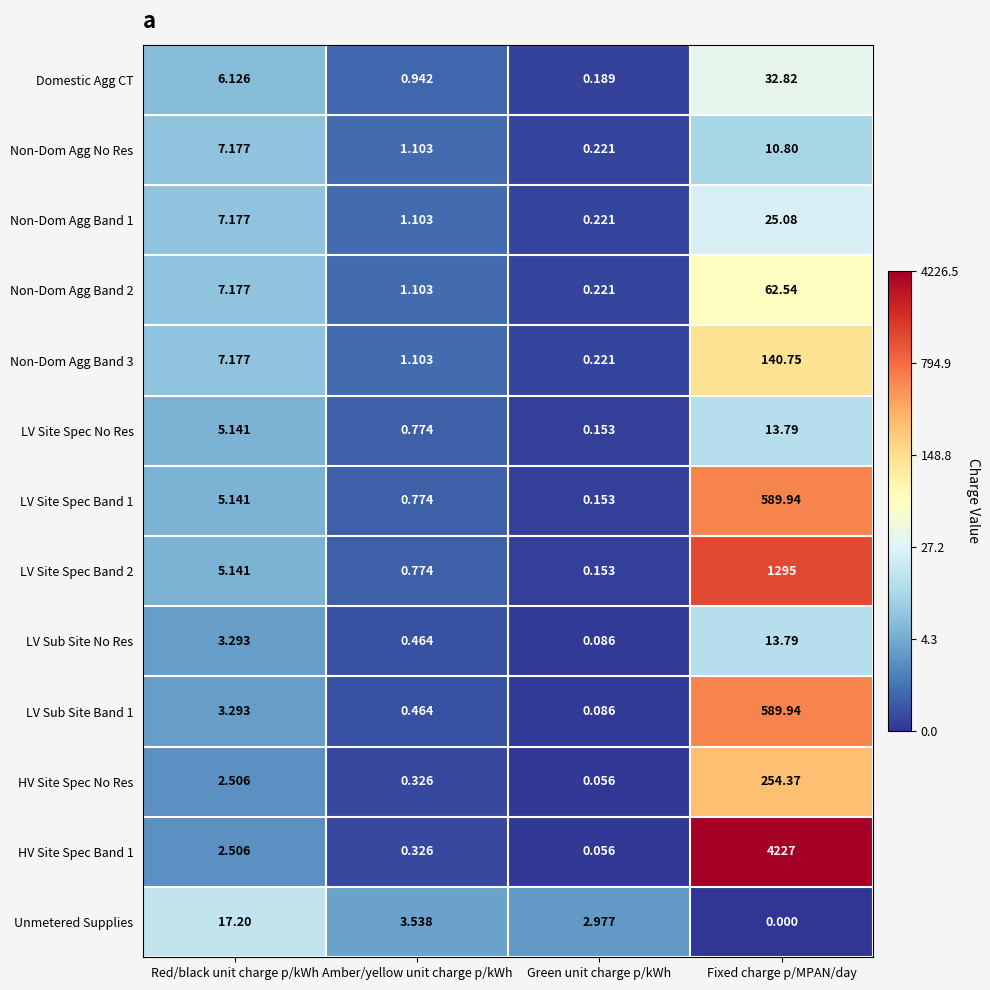

At which label is LV Sub Site Band 1 closest to 295?

Red/black unit charge p/kWh